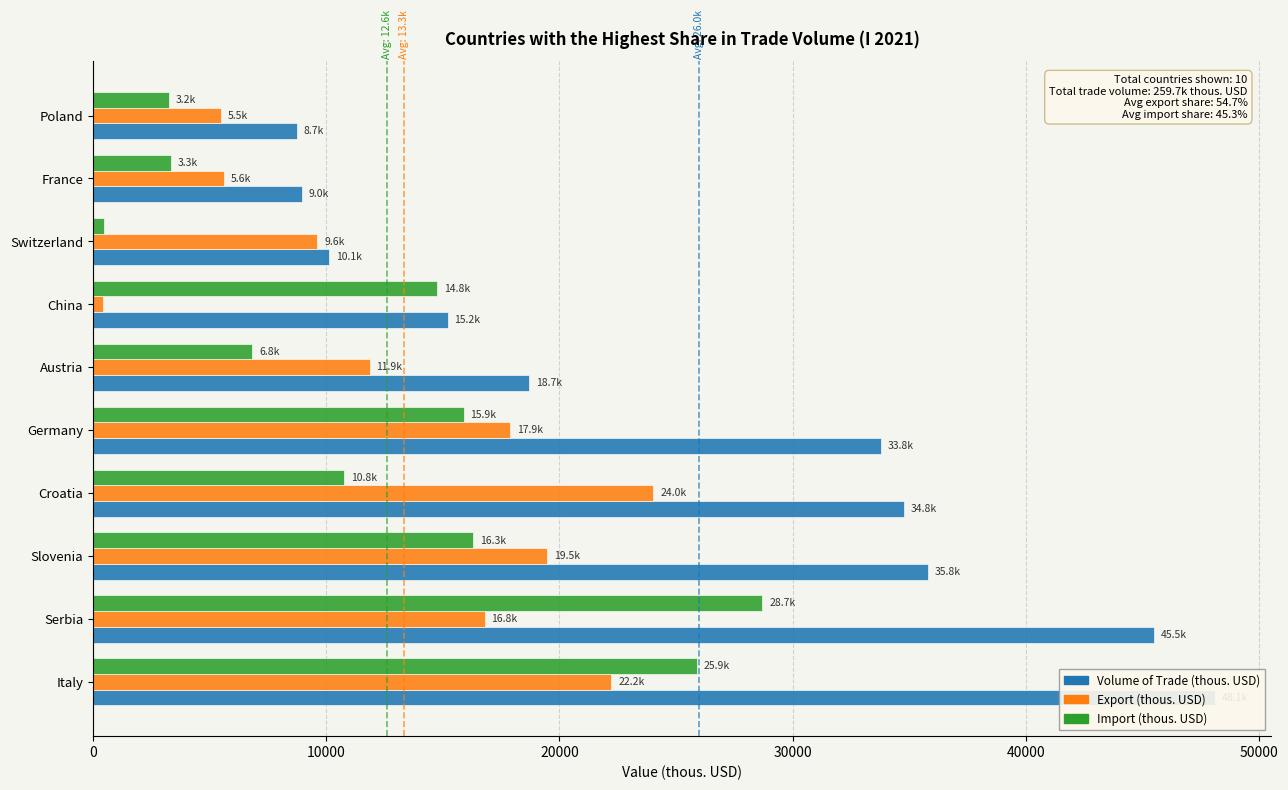

Count the number of categories in the chart.

10